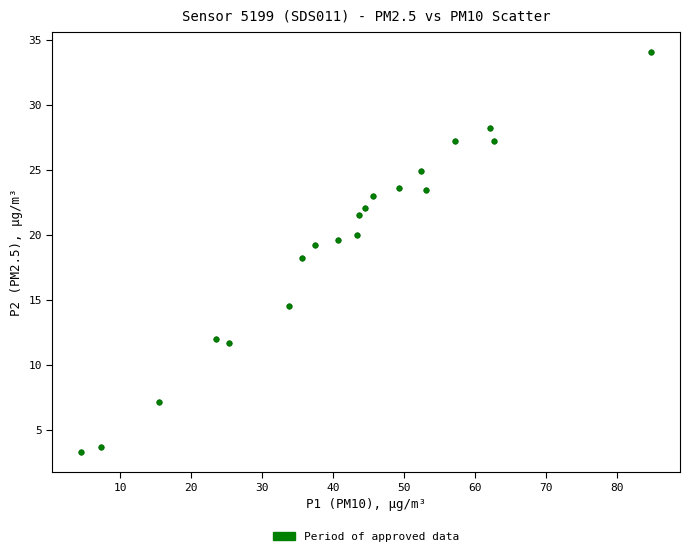

What is the range of X values (max minus min)?

80.4